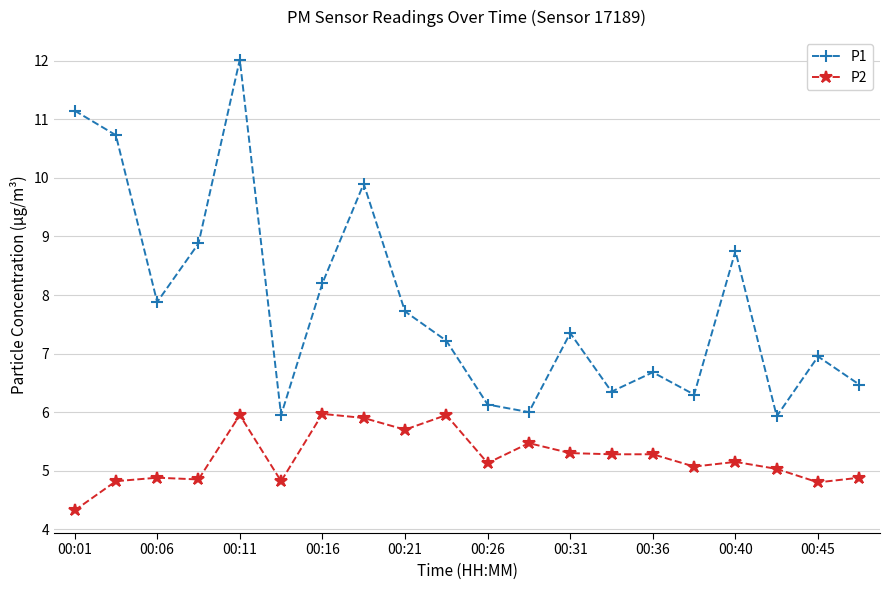

What is the value of the P2 point at the 15th from the left?

5.3